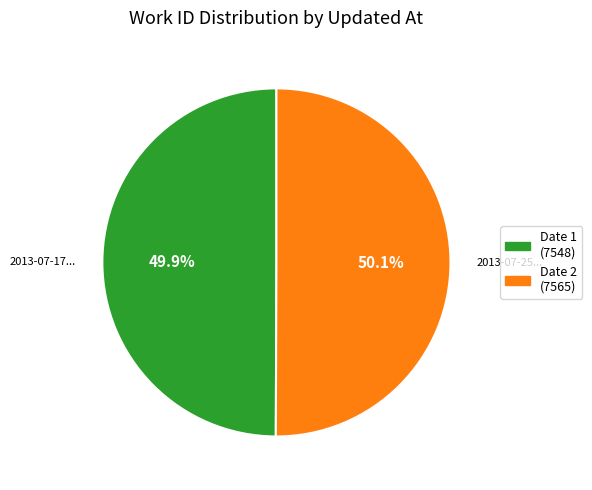

To the nearest percent, what is the average slice percentage?

50%